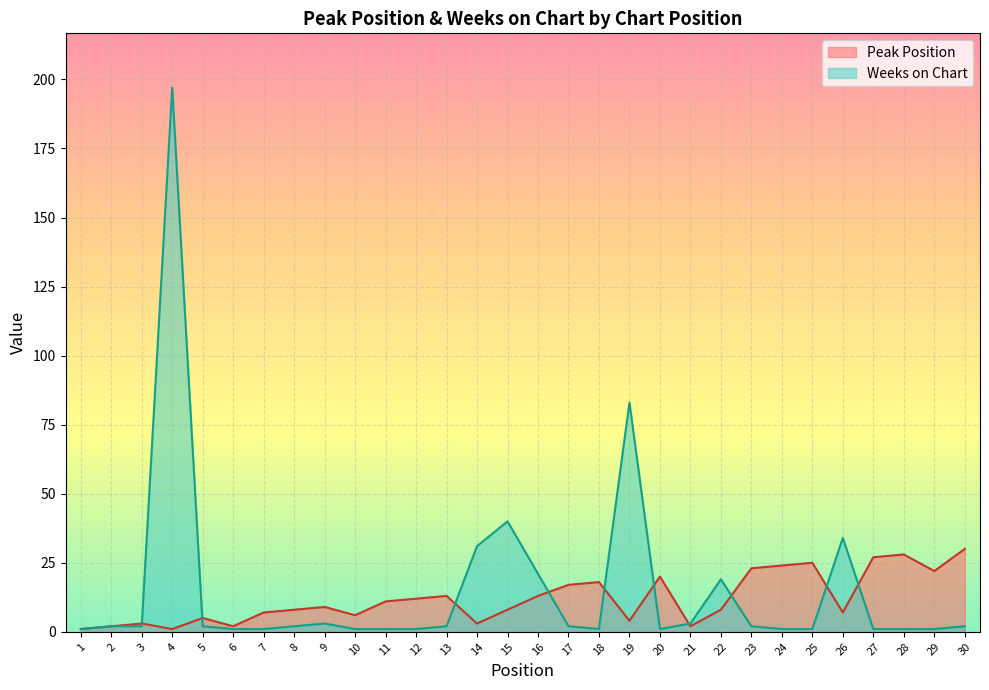

True or false: Weeks on Chart and Peak Position intersect in this chart.

True